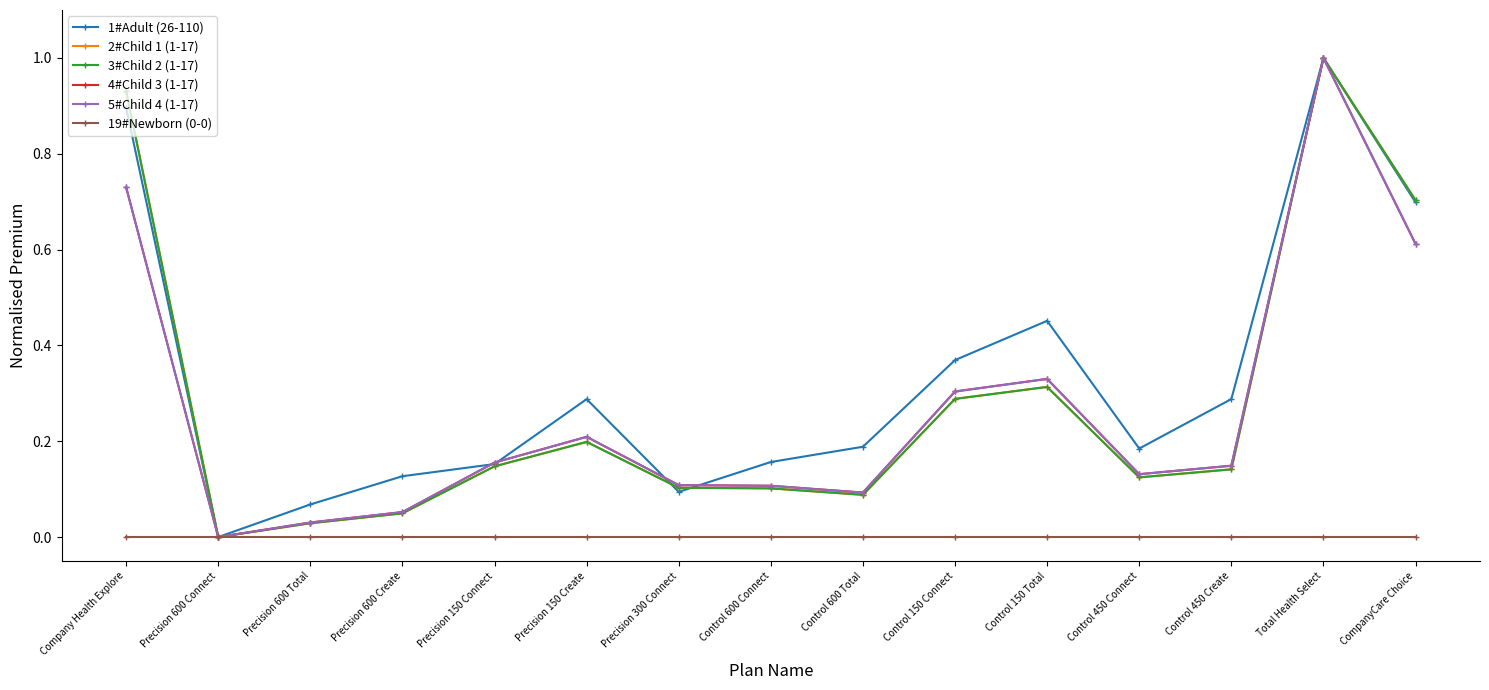

True or false: 5#Child 4 (1-17) and 3#Child 2 (1-17) cross at least once.

False